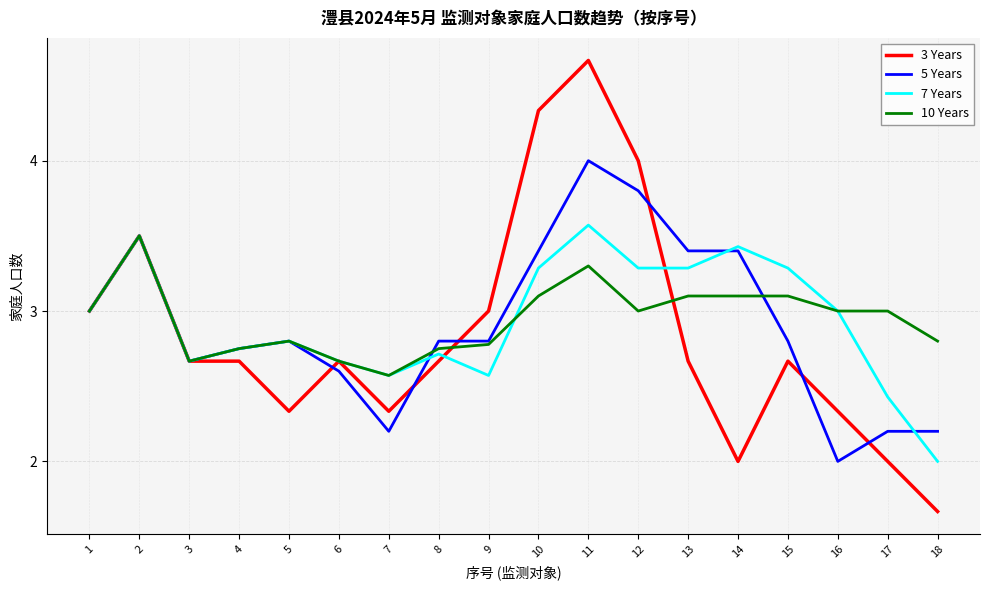

What is the average value of the 7 Years series?

2.9